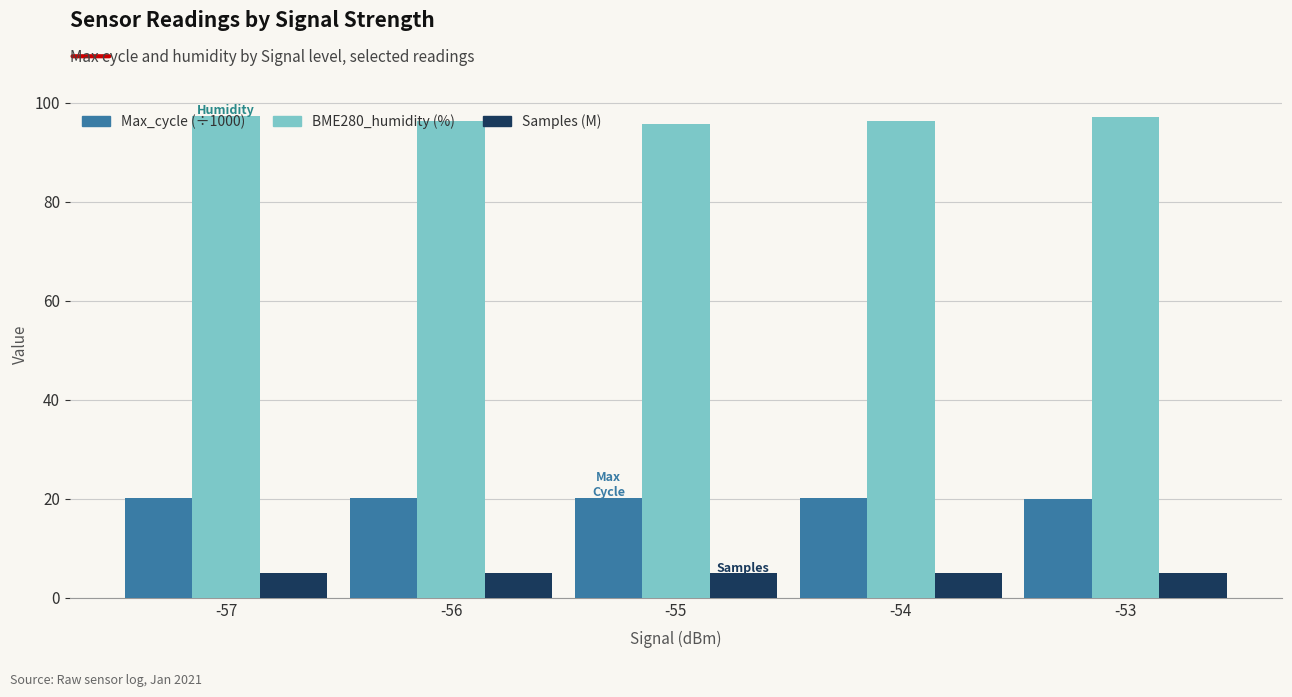

What is the greatest value displayed?

97.4